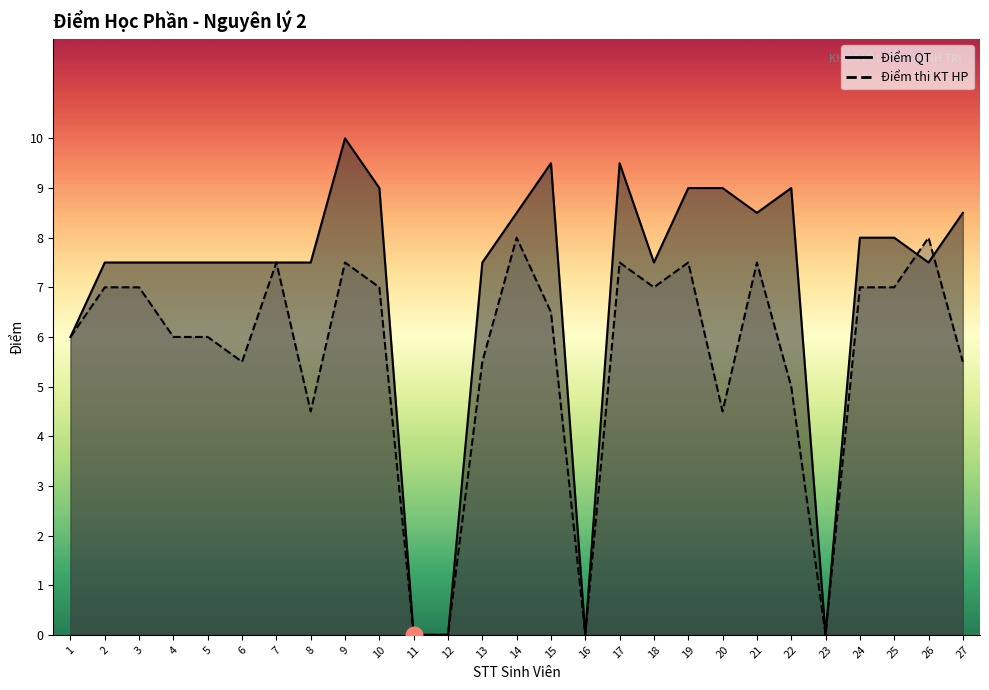

Count the number of categories in the chart.

27